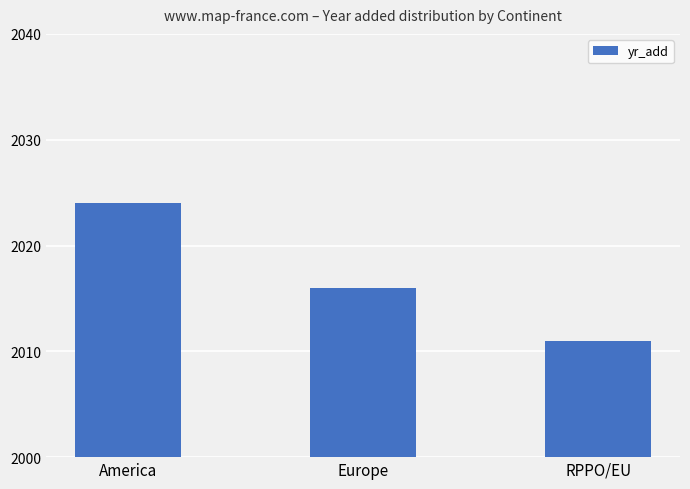

Is it true that the value at Europe is 2016?

True